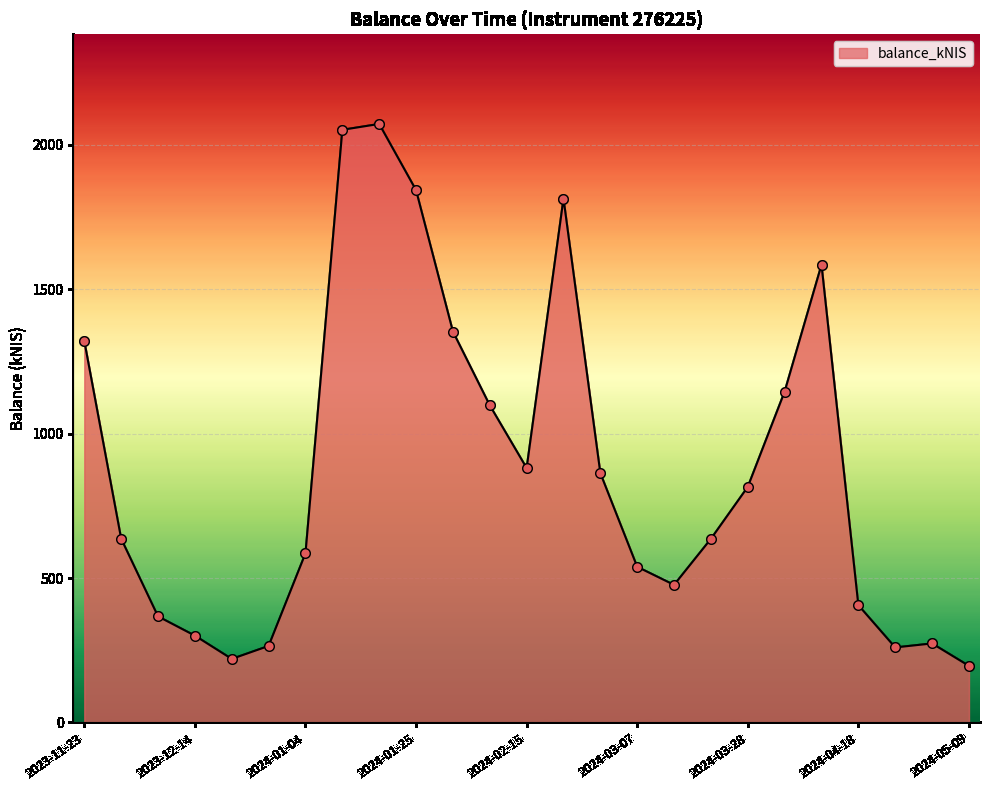

What is the smallest value displayed?

196.0